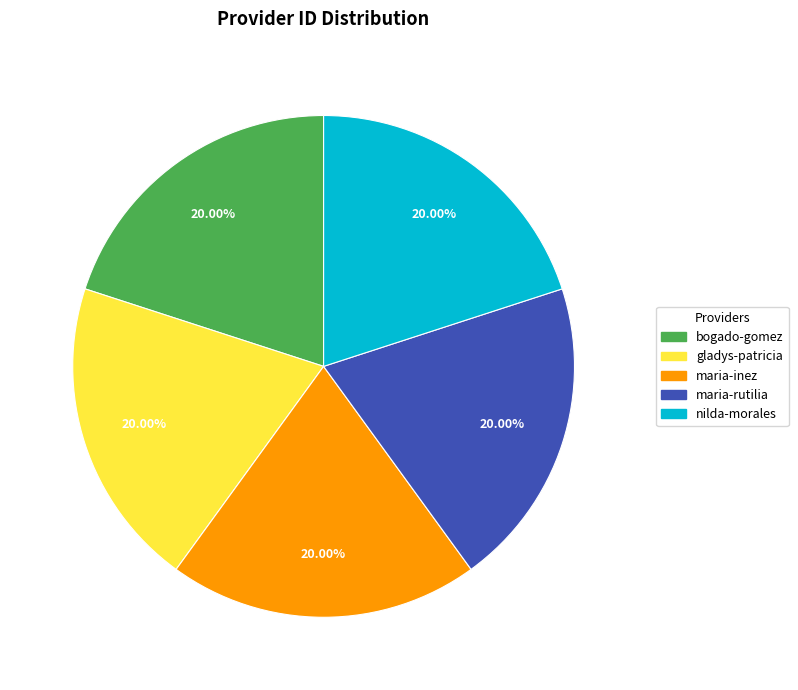

To the nearest percent, what is the average slice percentage?

20%